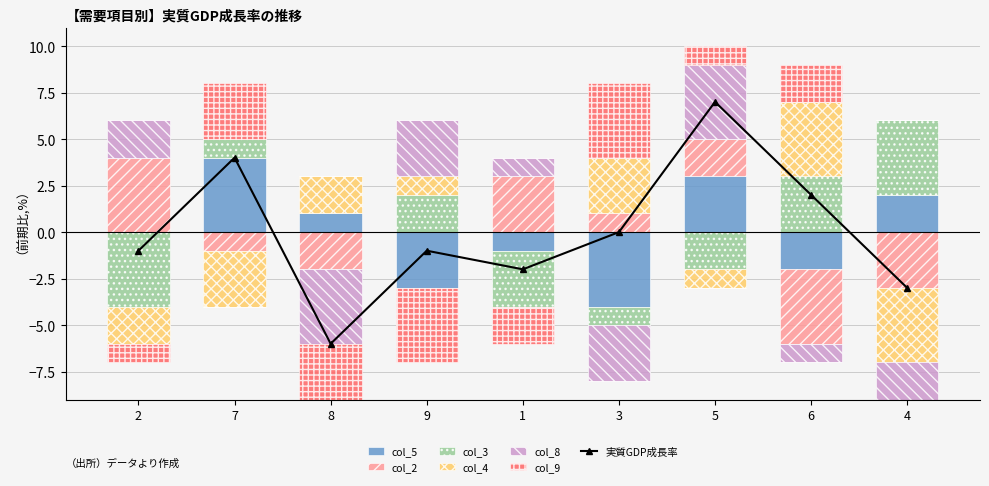

Which series has the largest total across all categories?

col_5